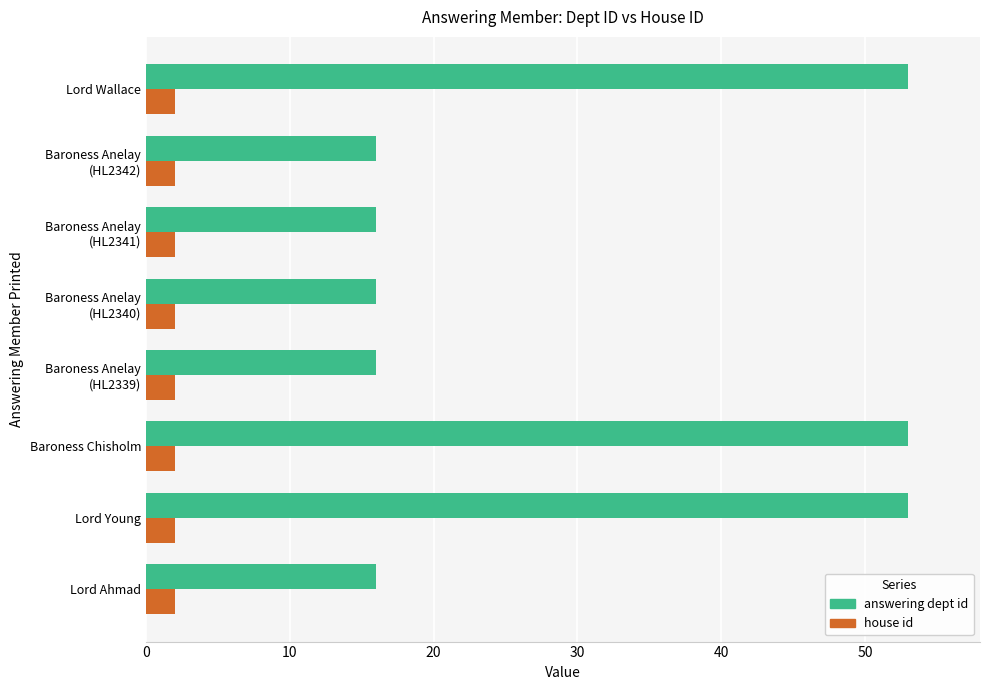

Which series has the widest spread of values?

answering dept id